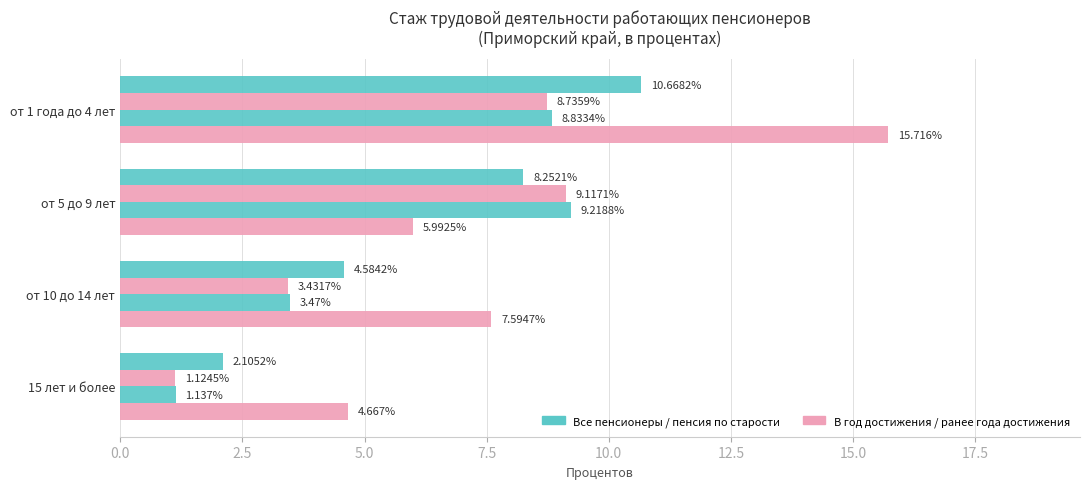

How many categories are shown in the chart?

4